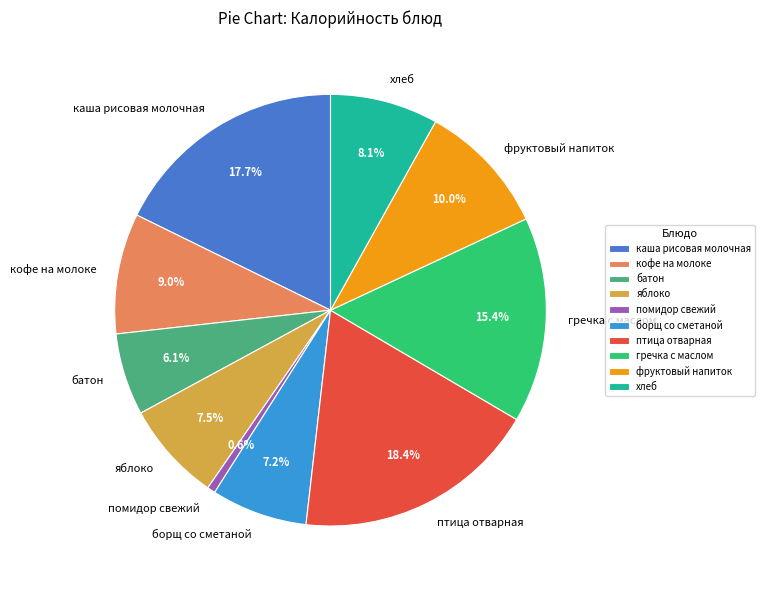

To the nearest percent, what is the difference between the largest and smallest slice percentages?

18%